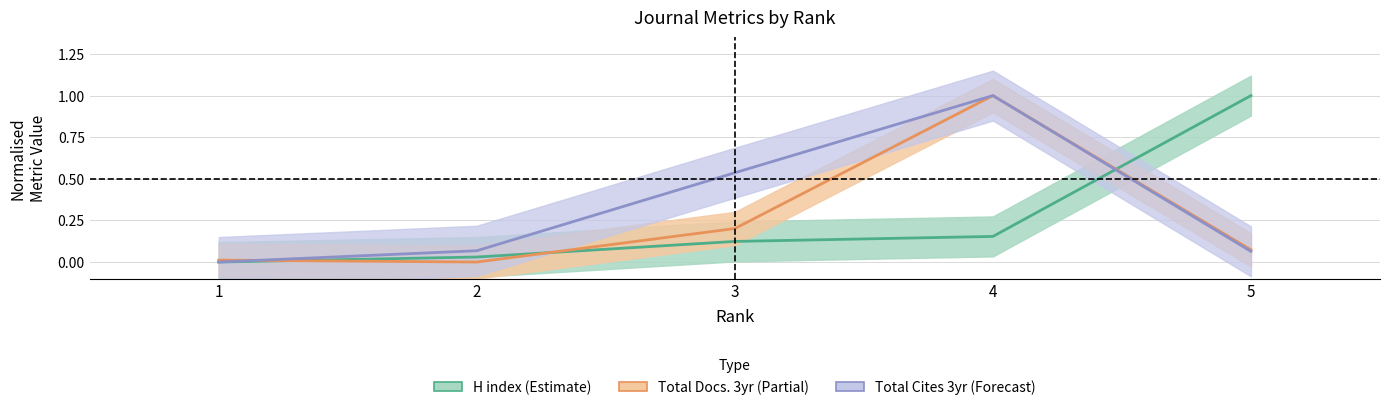

How many positive values does the Total Docs. 3yr (Partial) series have?

4